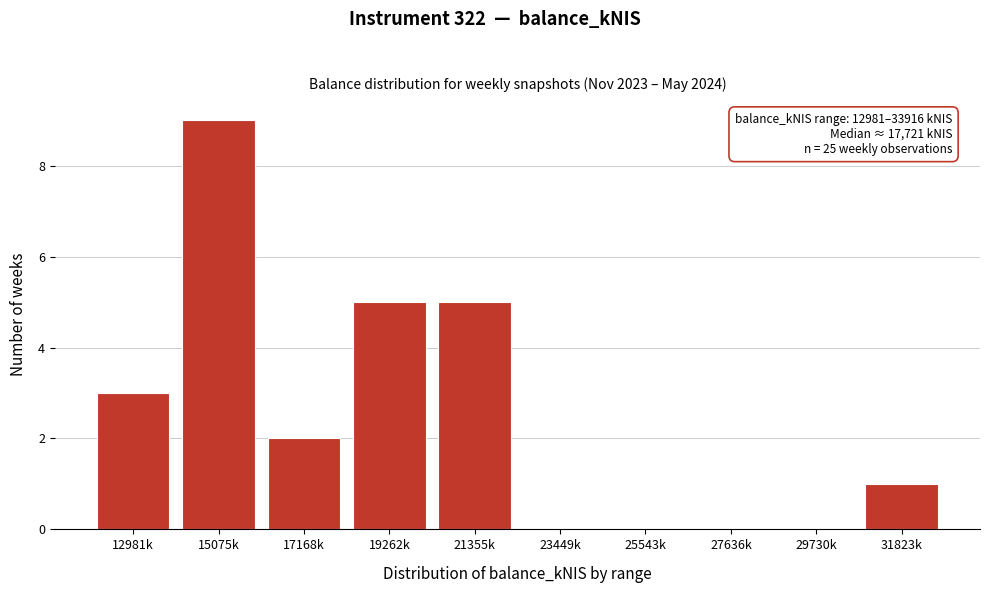

Reading right to left, transcribe all the data shown in this chart.

31823k=1	29730k=0	27636k=0	25543k=0	23449k=0	21355k=5	19262k=5	17168k=2	15075k=9	12981k=3